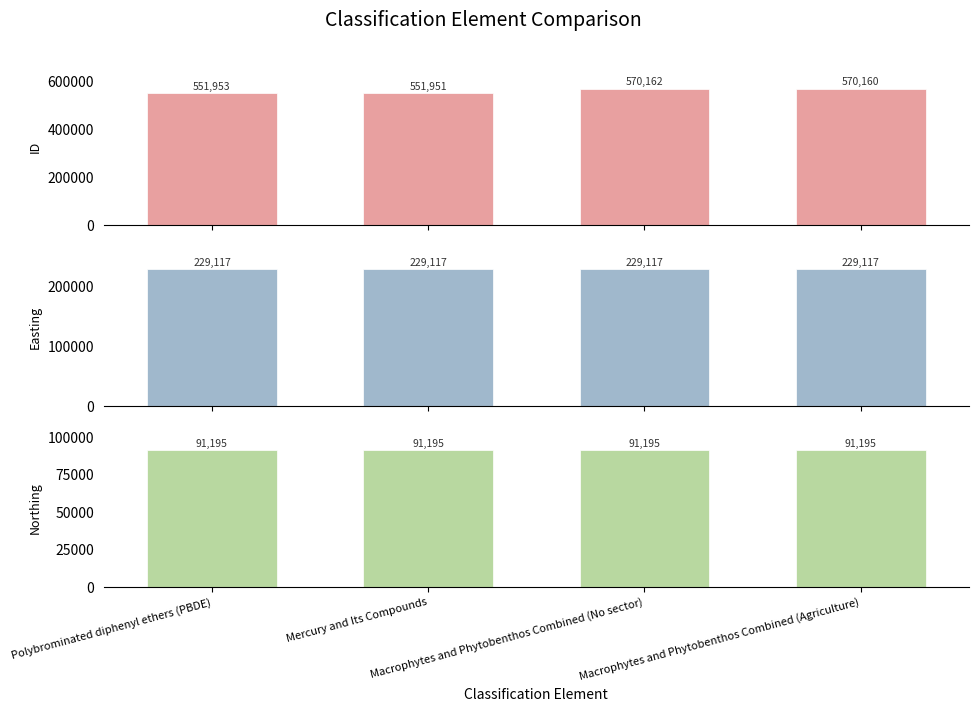

Which has a higher value, Polybrominated diphenyl ethers (PBDE) or Macrophytes and Phytobenthos Combined (Agriculture)?

Macrophytes and Phytobenthos Combined (Agriculture)